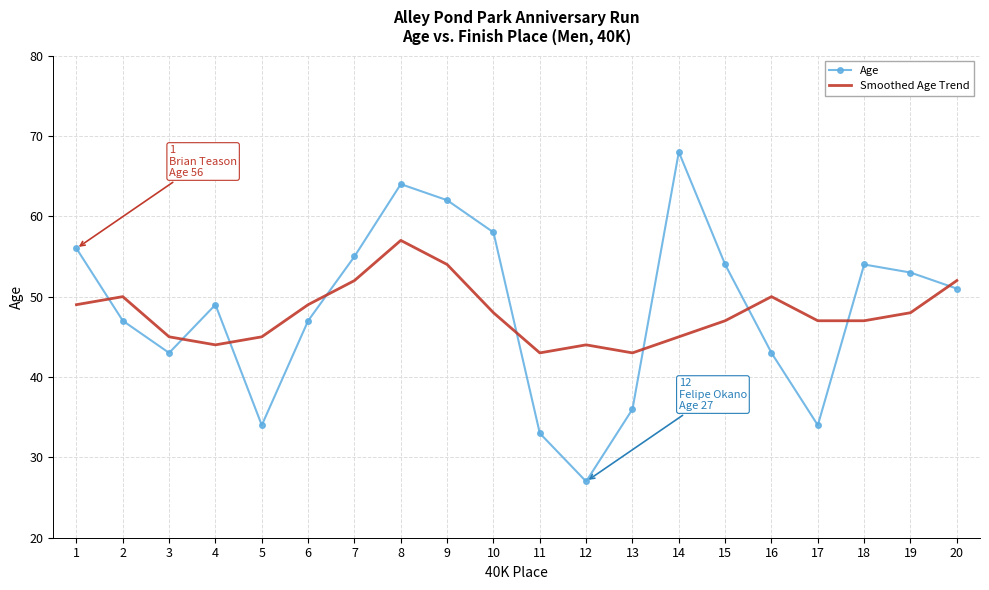

What is the sum of the Smoothed Age Trend values at 3 and 13?

88